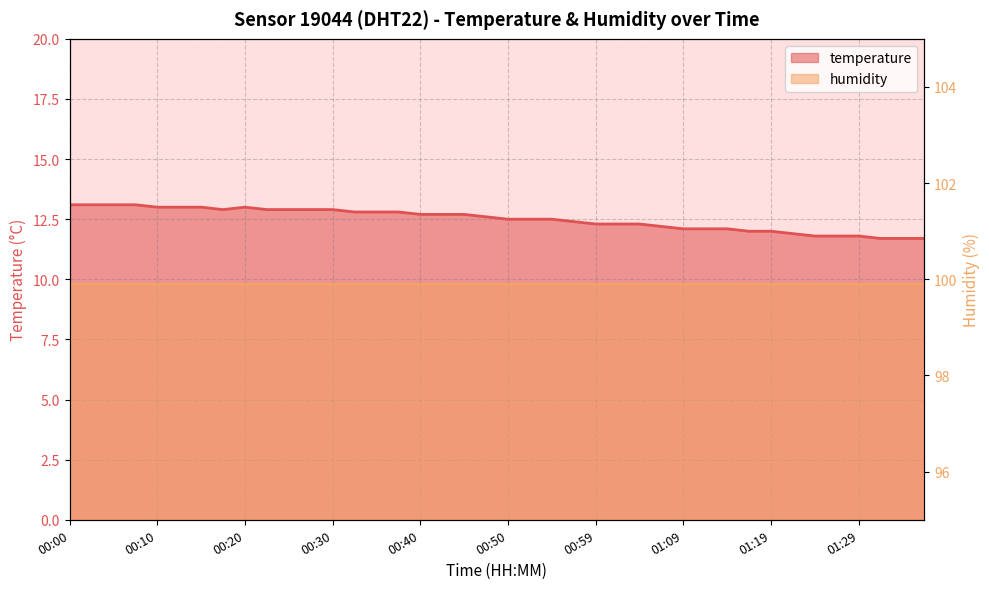

At which category does the chart reach its minimum across all series?

01:31